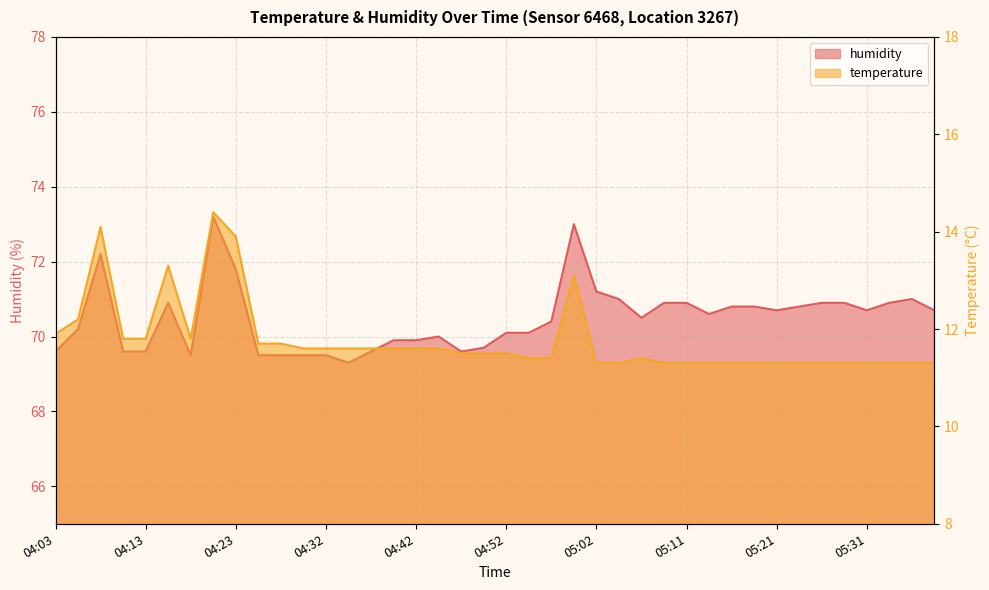

At which label is temperature closest to 12?

04:03